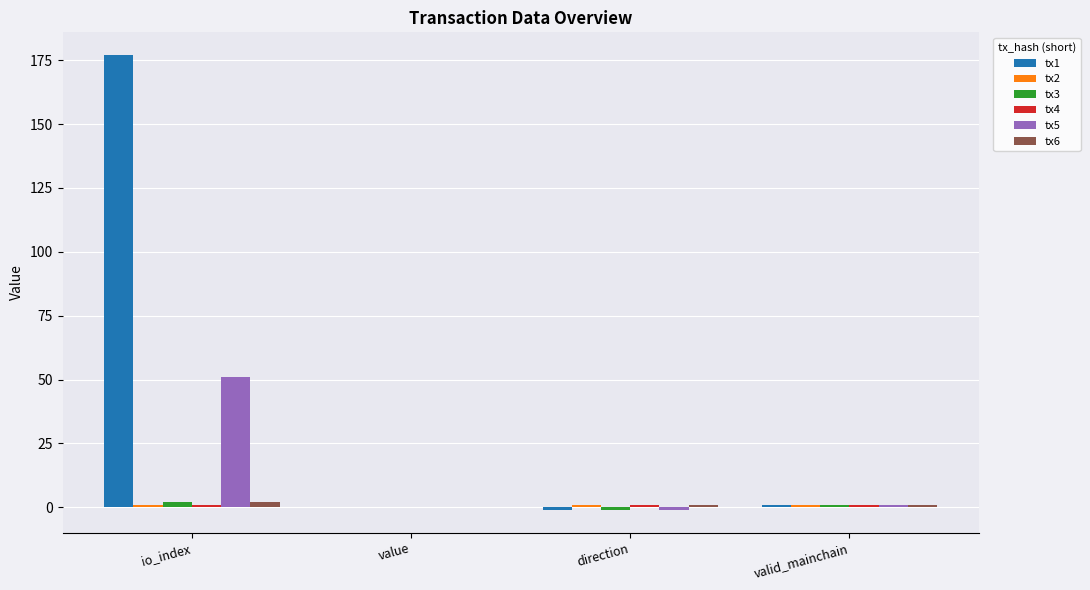

Which category has the highest value in the tx5 series?

io_index